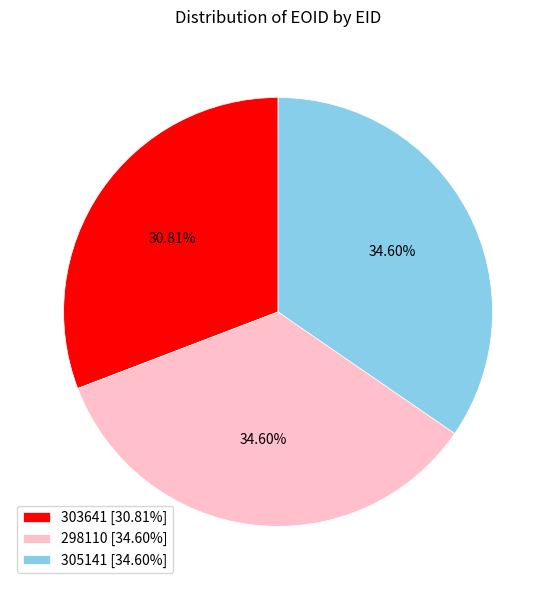

Is it true that 305141 is 35% of the pie?

True